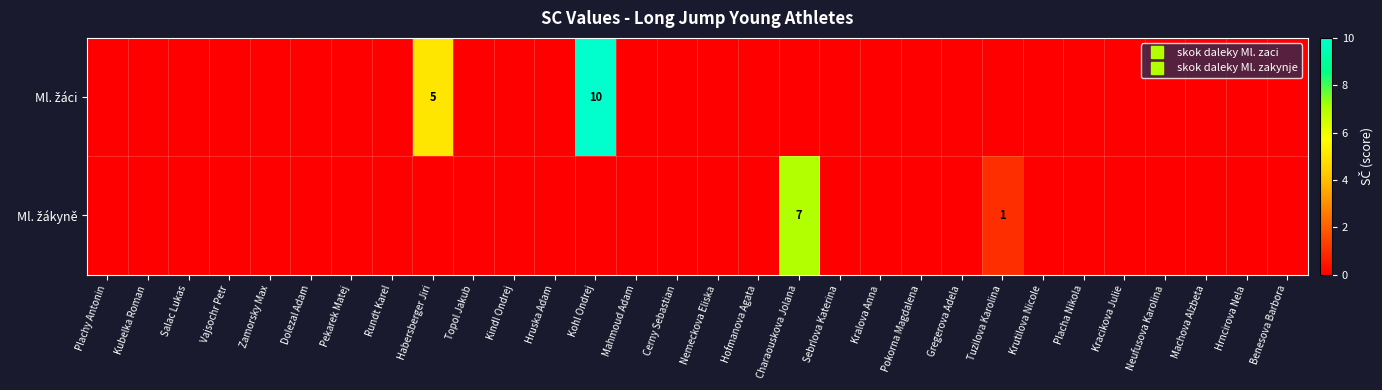

Which series has the largest range (max minus min)?

Ml. žáci